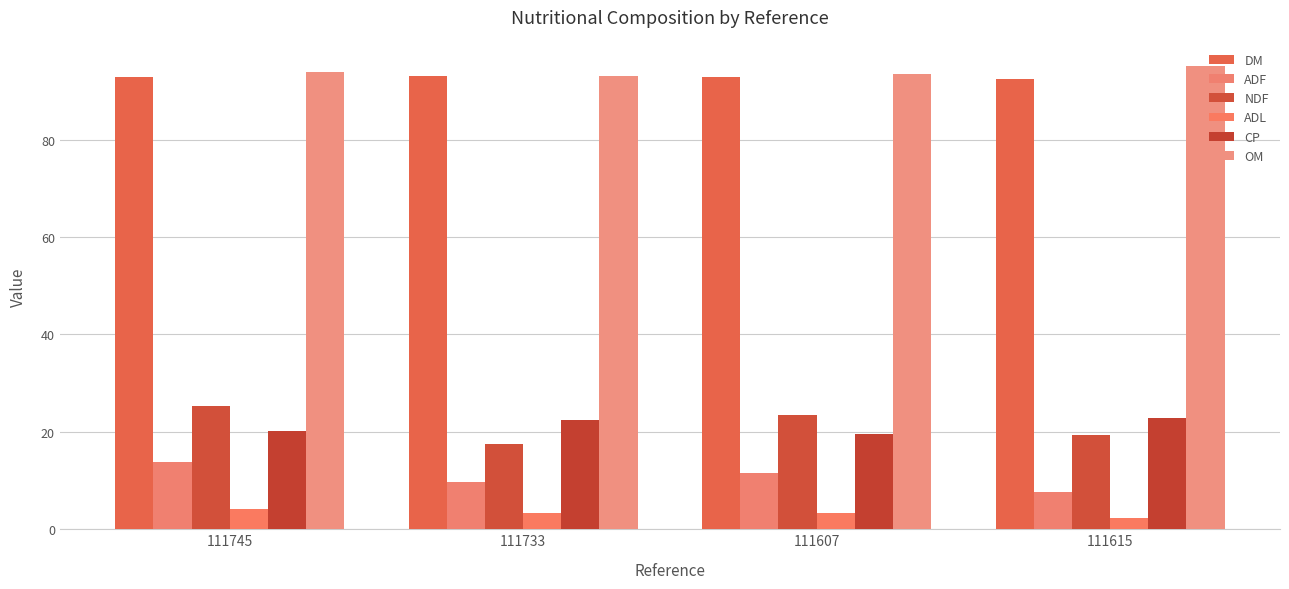

The ADL series shows 3.2 at 111607. True or false?

True